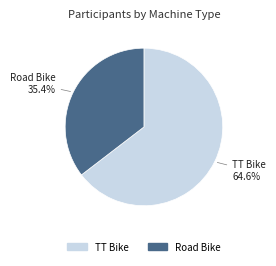

Count the number of slices in the pie.

2